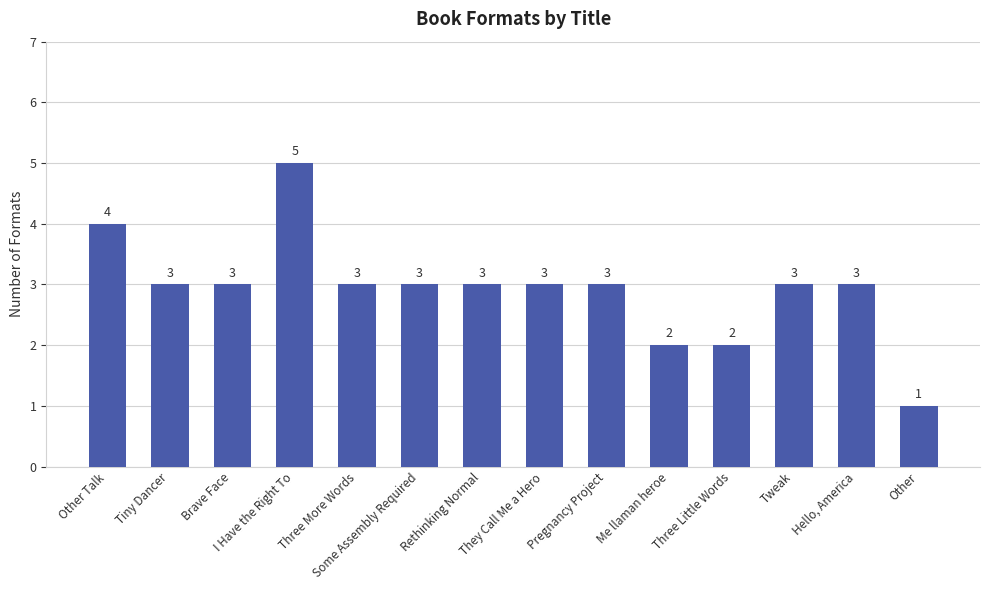

True or false: the data shows 5 at Some Assembly Required.

False